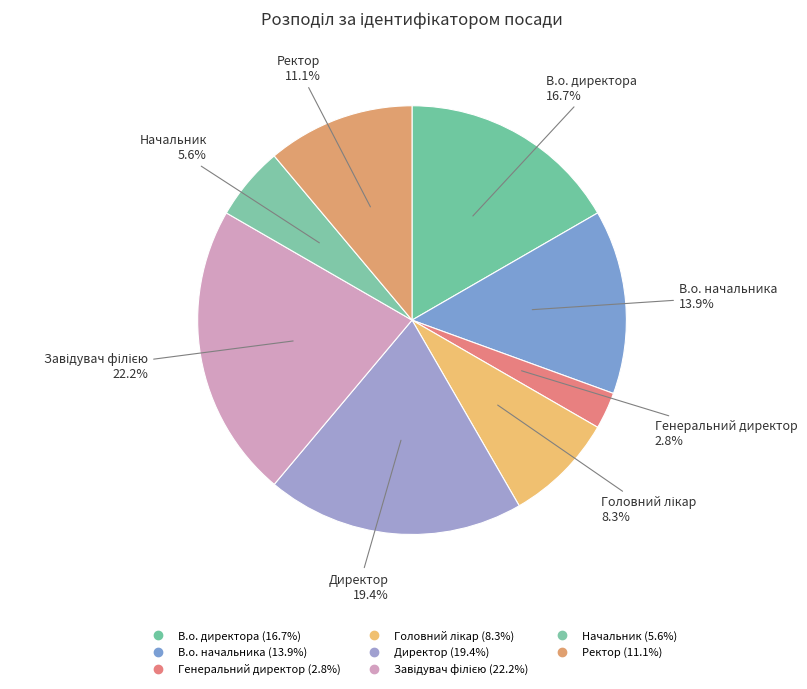

To the nearest percent, what is the combined percentage of Завідувач філією and Генеральний директор?

25%